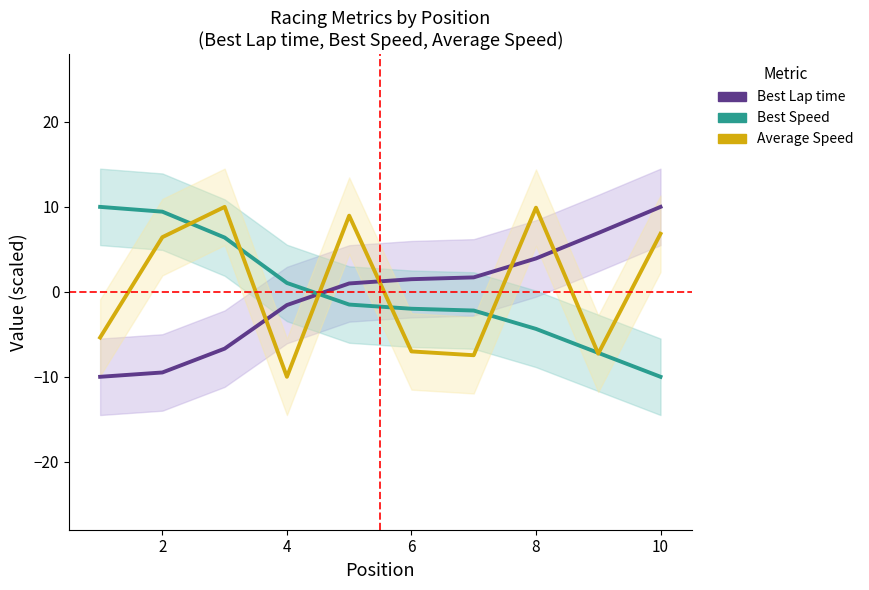

True or false: Average Speed and Best Lap time cross at least once.

True